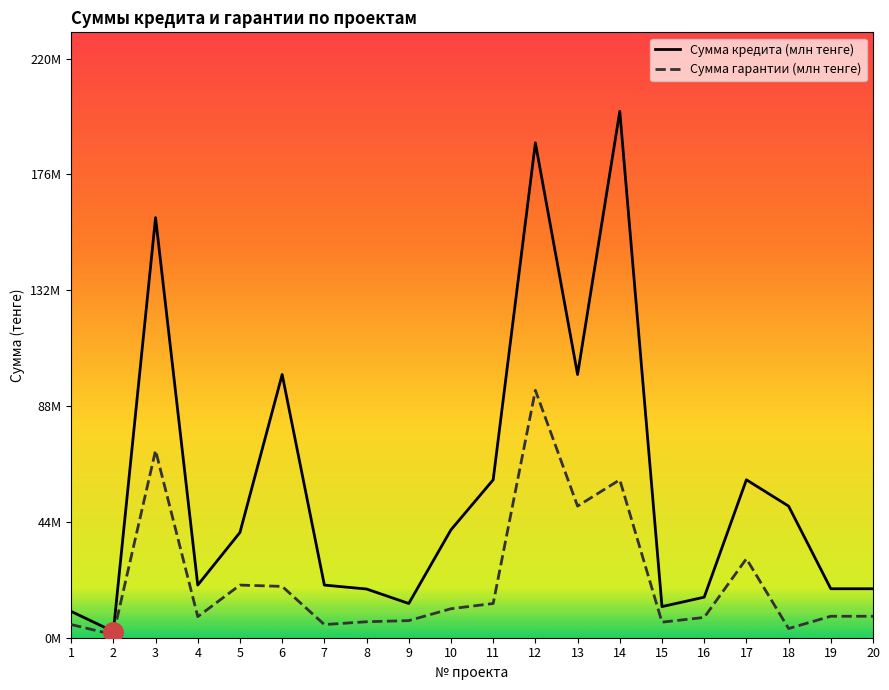

Is it true that Сумма кредита (тенге) equals 15.4 at 16?

True